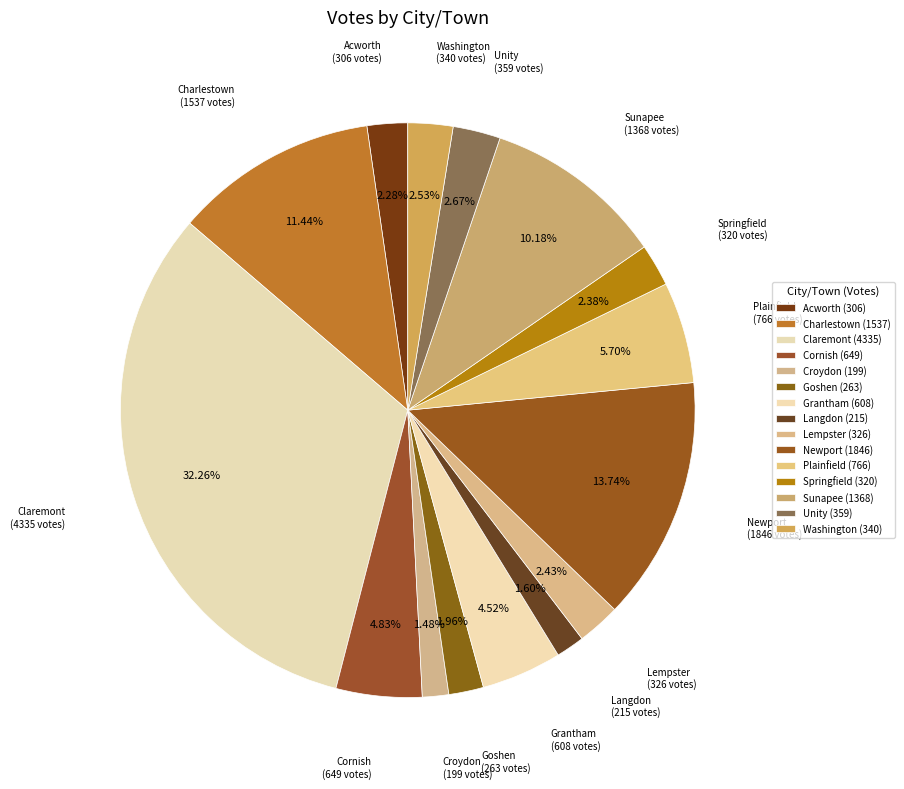

Which category has the smallest portion of the pie?

Croydon